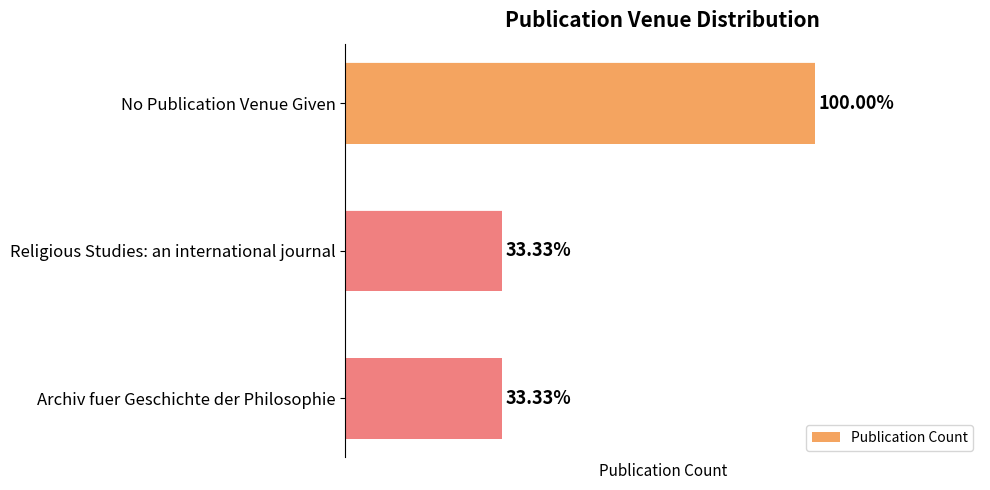

Rank the categories by value from highest to lowest.

No Publication Venue Given, Religious Studies: an international journal, Archiv fuer Geschichte der Philosophie